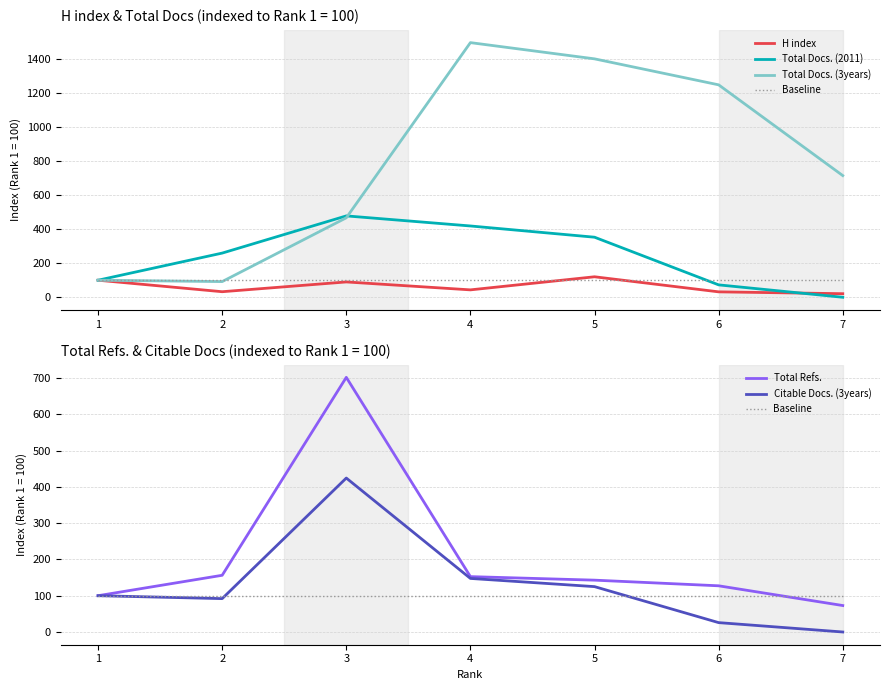

What is the difference between the highest and lowest values at 7?

713.7